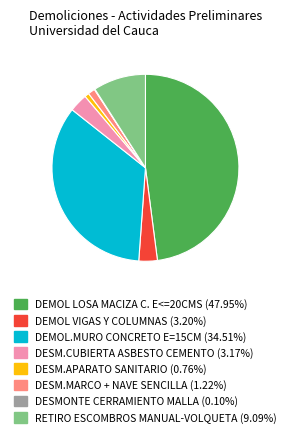

Which category has the biggest portion of the pie?

DEMOL LOSA MACIZA C. E<=20CMS